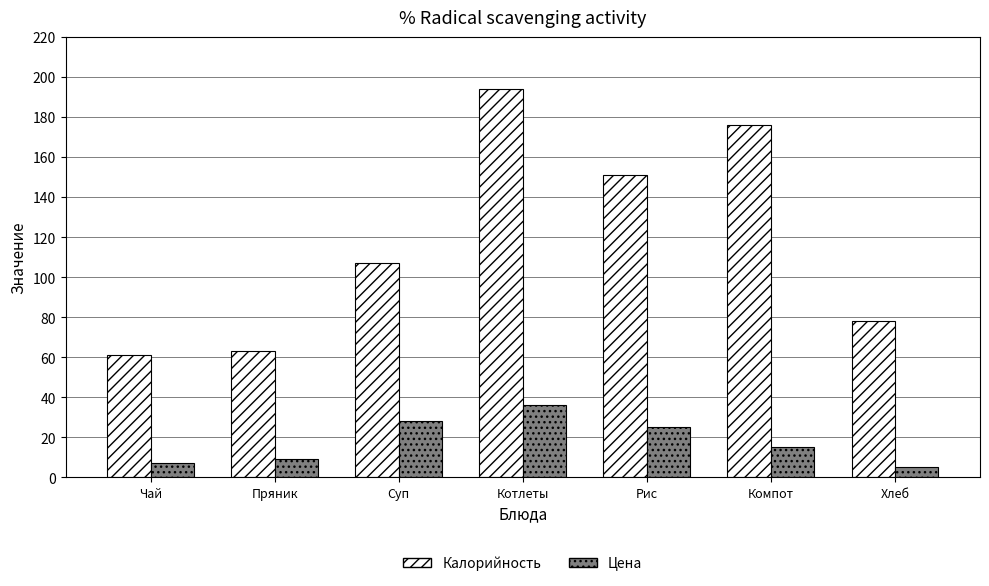

What is the label of the 3rd bar from the right?

Рис